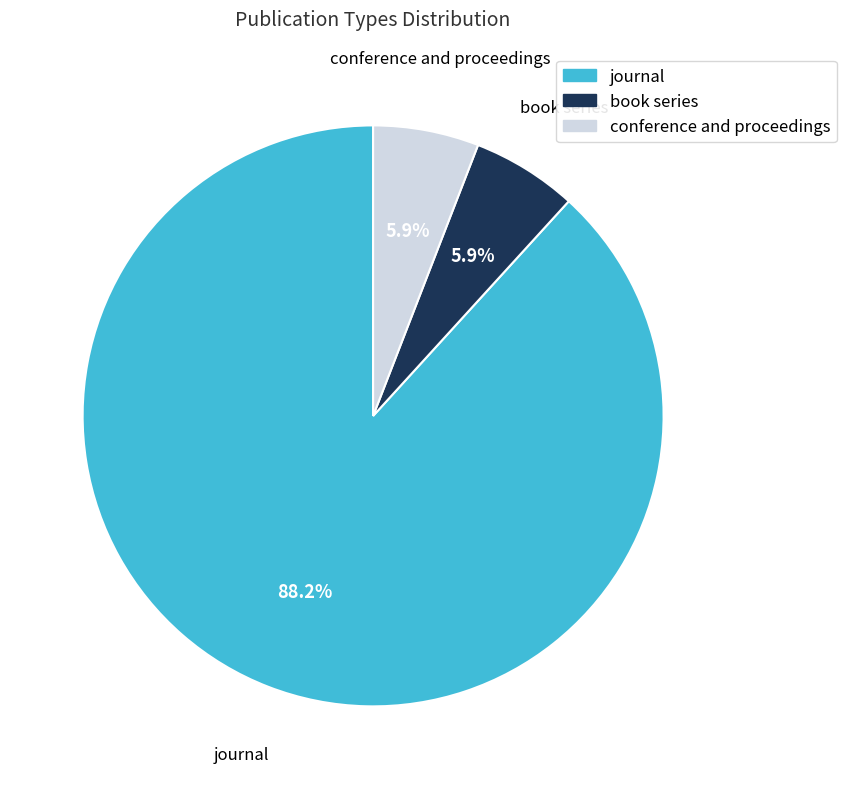

Which category has the biggest portion of the pie?

journal